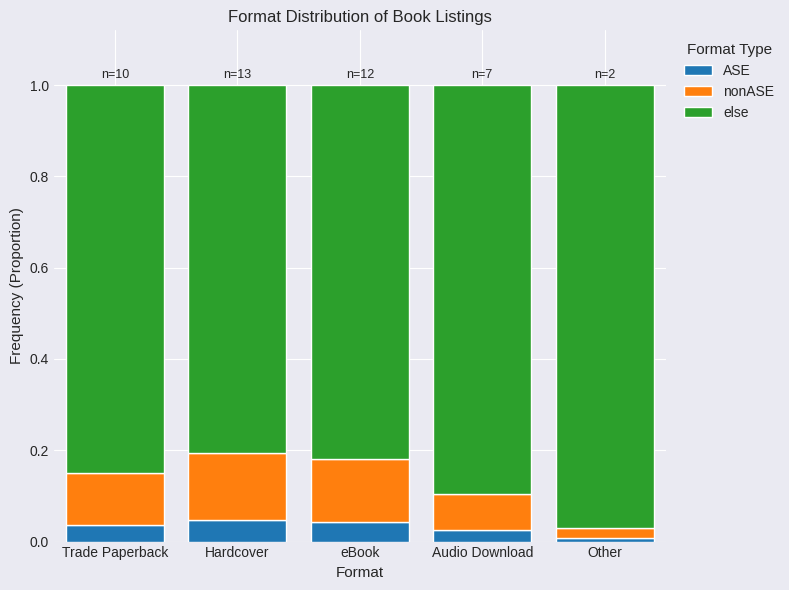

The ASE series shows 0.1 at Trade Paperback. True or false?

False